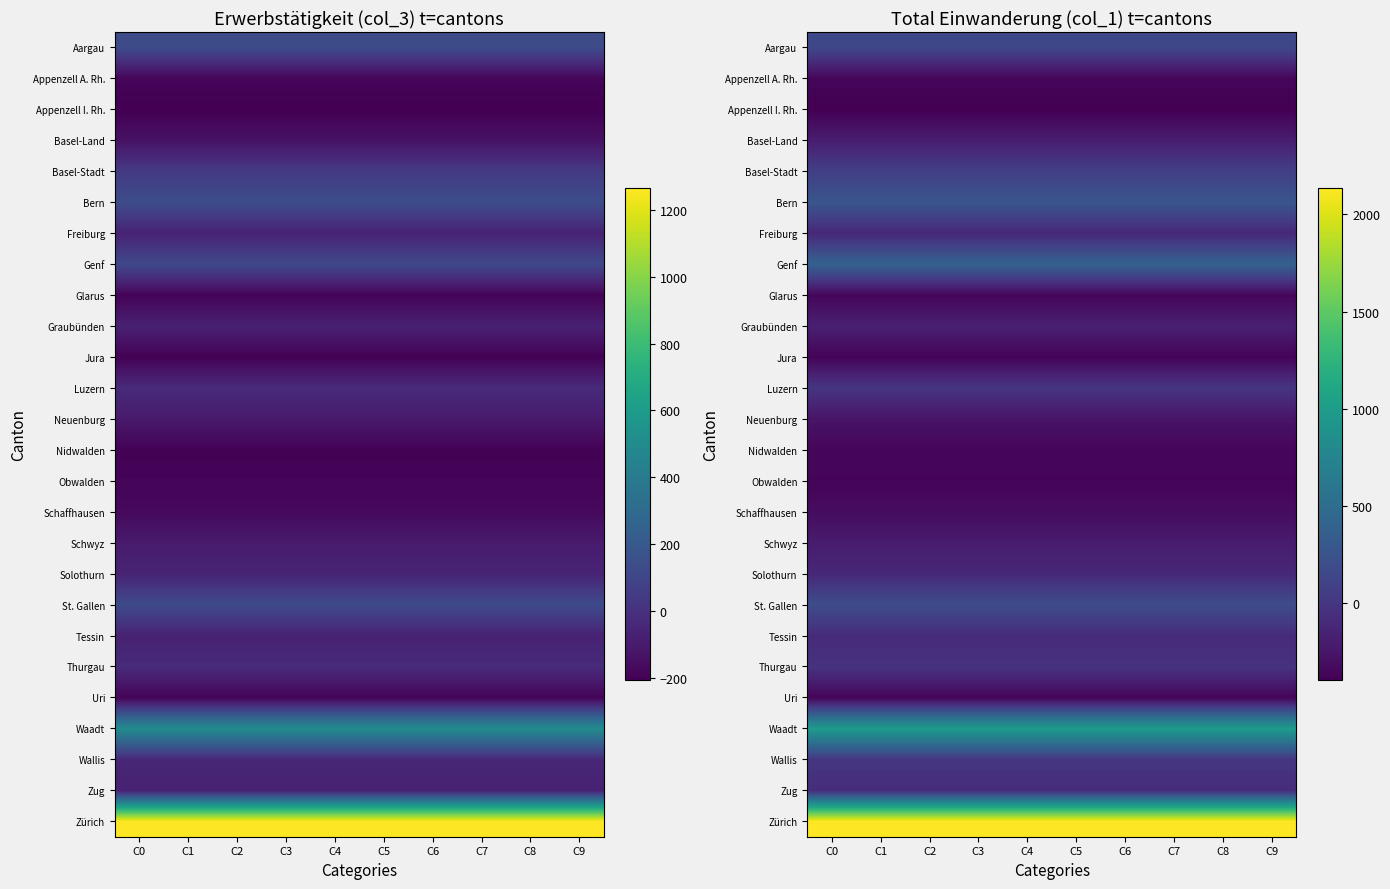

Is the value of Obwalden at C3 greater than the value of Waadt at C4?

No